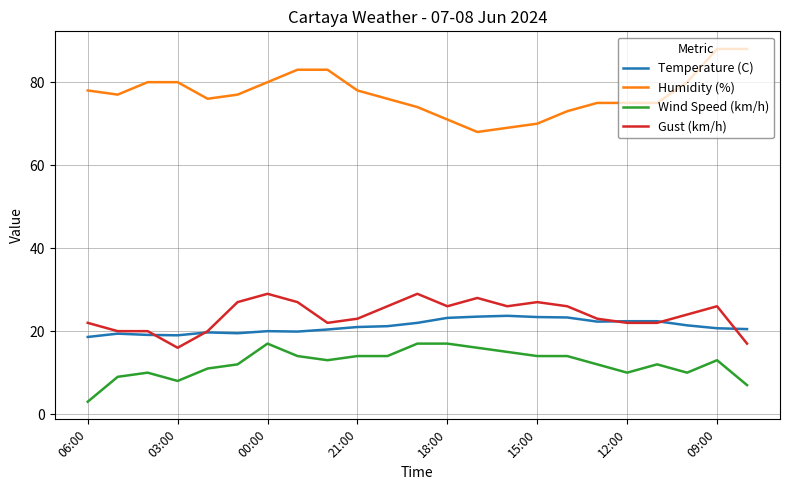

Does the chart have visible grid lines?

Yes